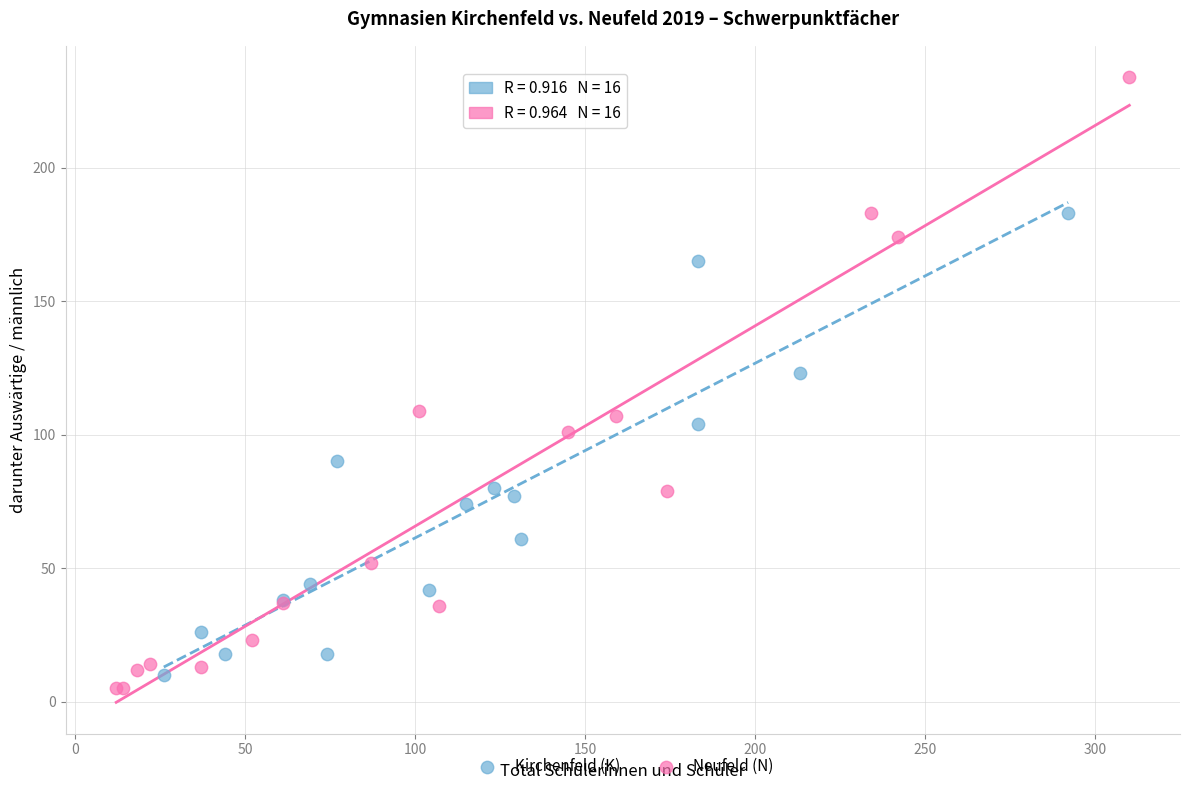

What are all the series names shown in the legend?

Kirchenfeld (K), Neufeld (N)